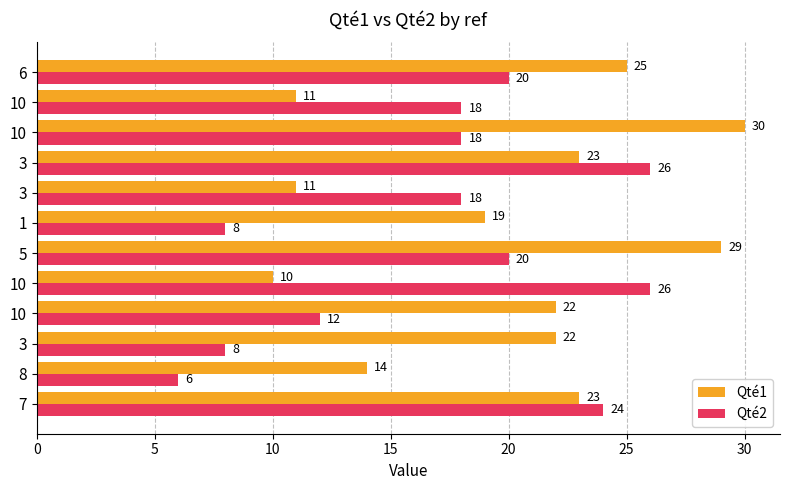

What are all the series names shown in the legend?

Qté1, Qté2